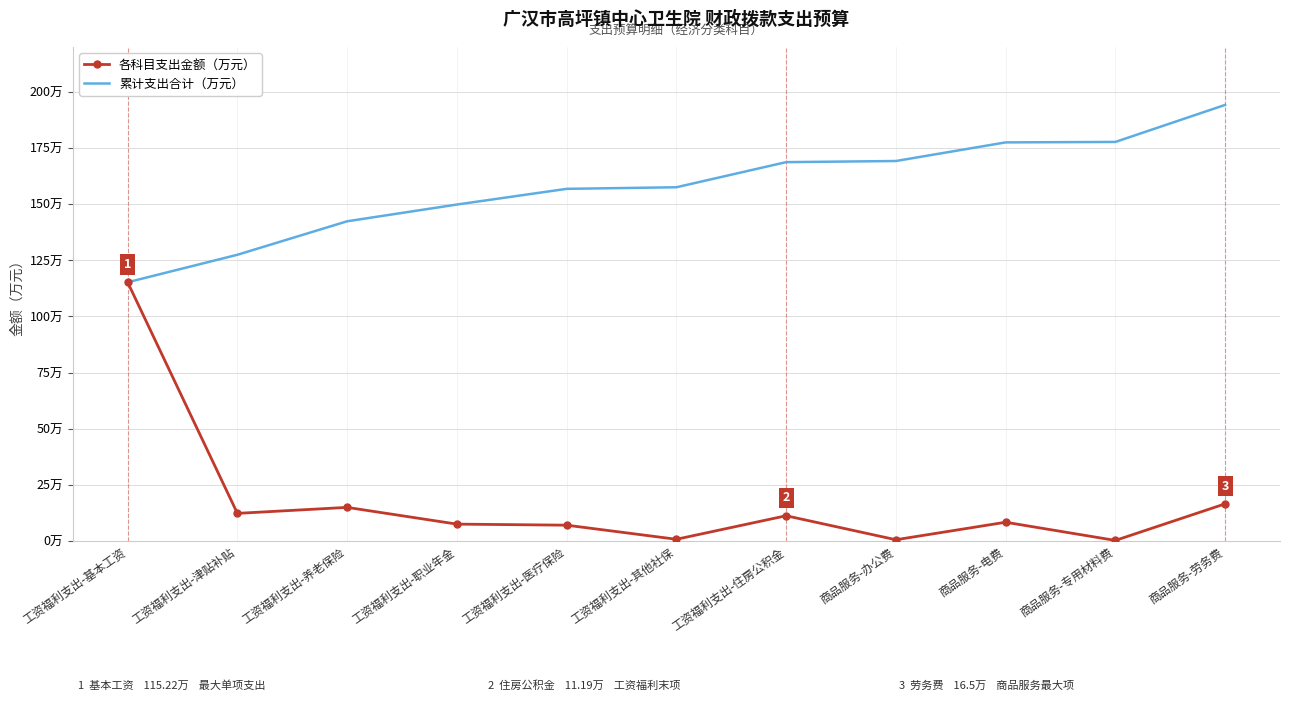

True or false: 各科目支出金额（万元） has more than 0 points higher than both neighbors.

True